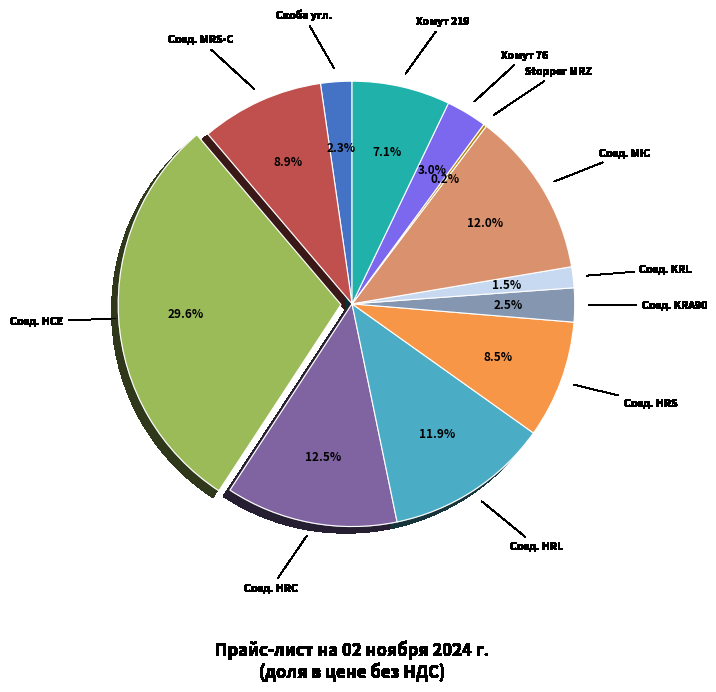

What portion of the pie excludes Соед. MIC?

88.0%